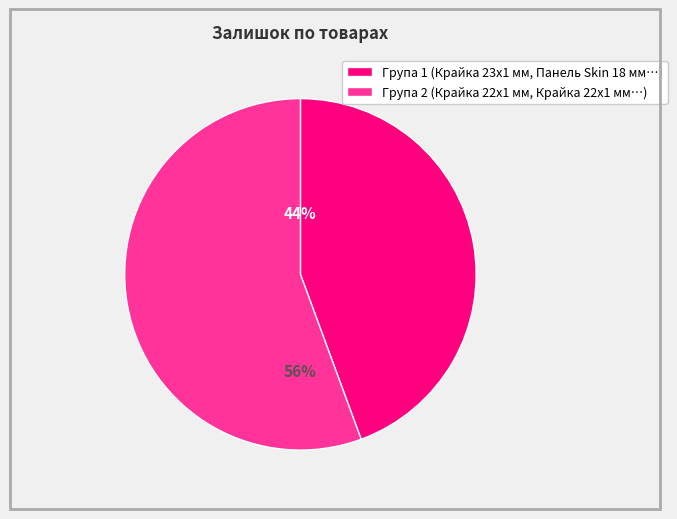

To the nearest percent, what is the average slice percentage?

50%